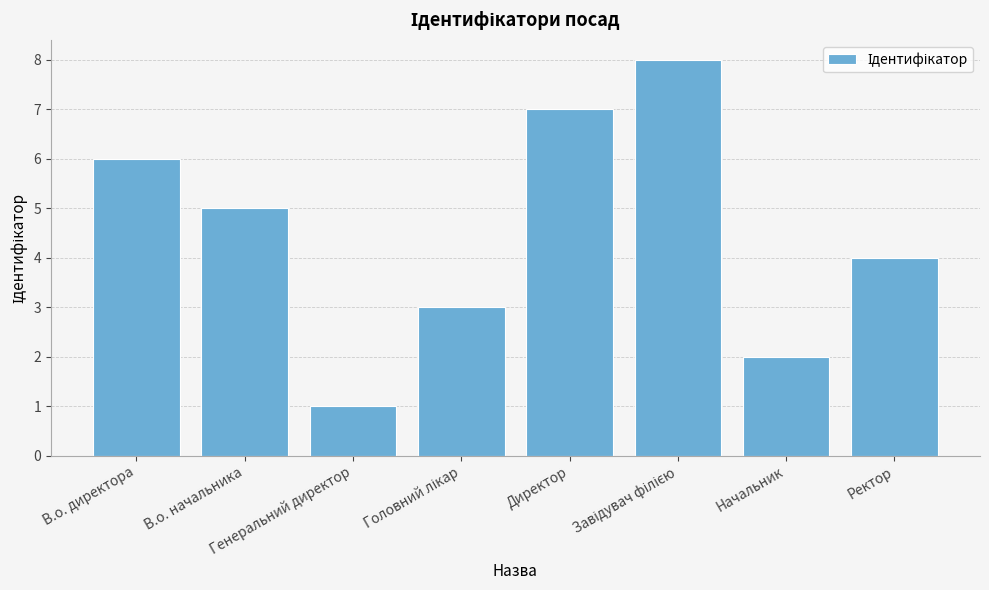

What is the difference between the maximum and minimum values?

7